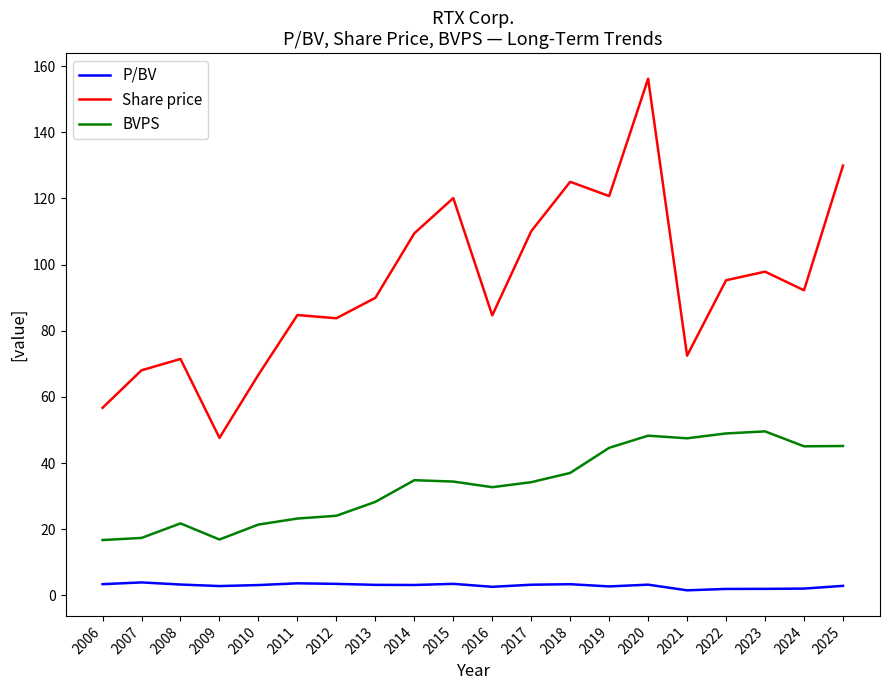

What are all the series names shown in the legend?

P/BV, Share price, BVPS